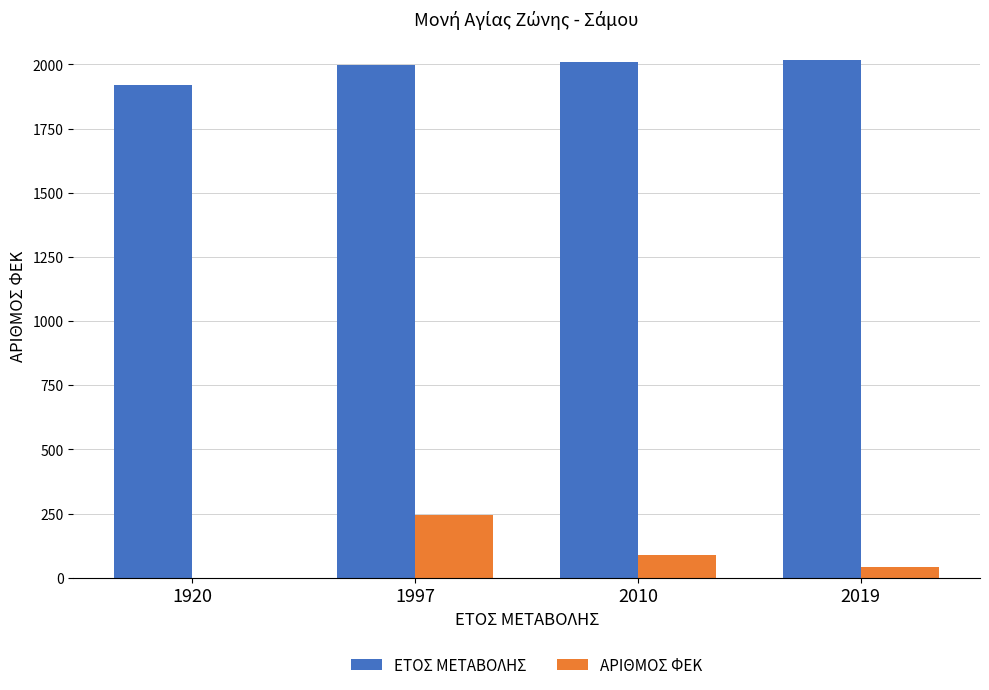

Where is ΑΡΙΘΜΟΣ ΦΕΚ nearest to the value 122?

2010